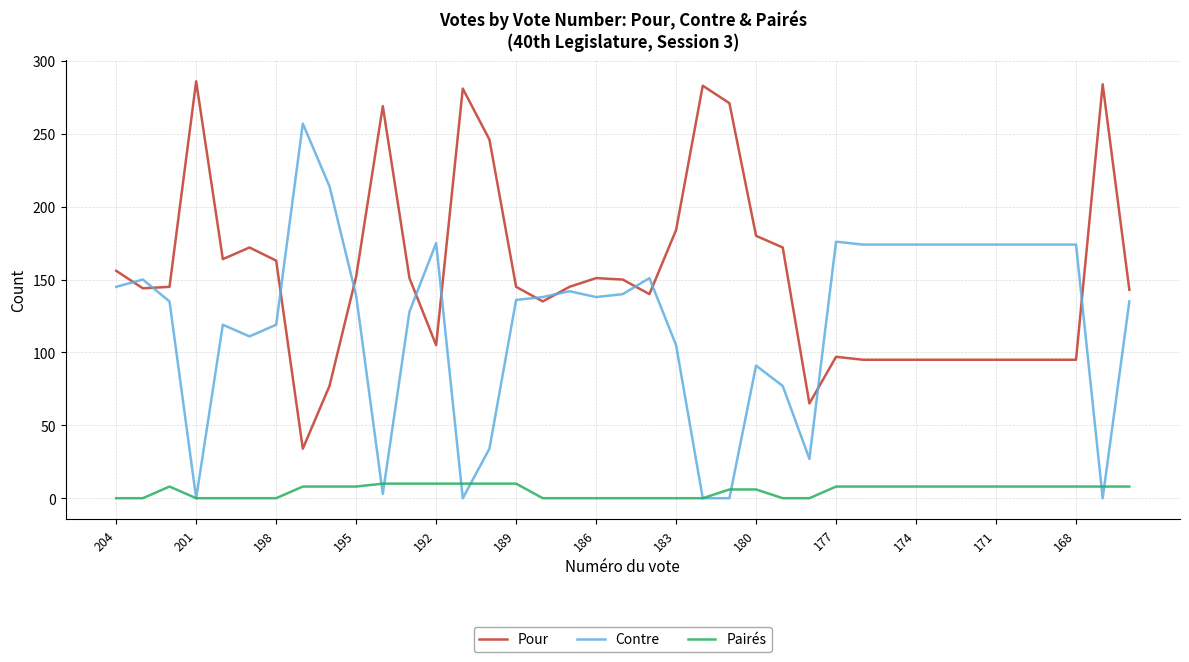

List the series in order of their overall mean, highest first.

Pour, Contre, Pairés